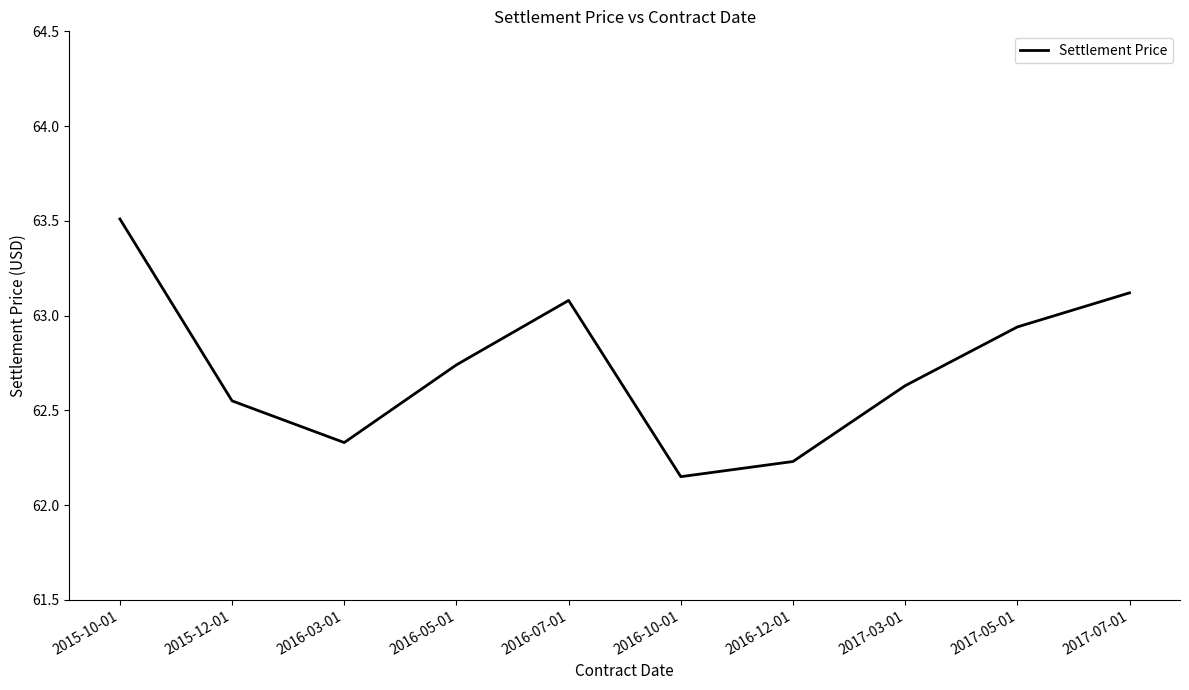

What is the difference between the values at 2016-07-01 and 2017-05-01?

0.1